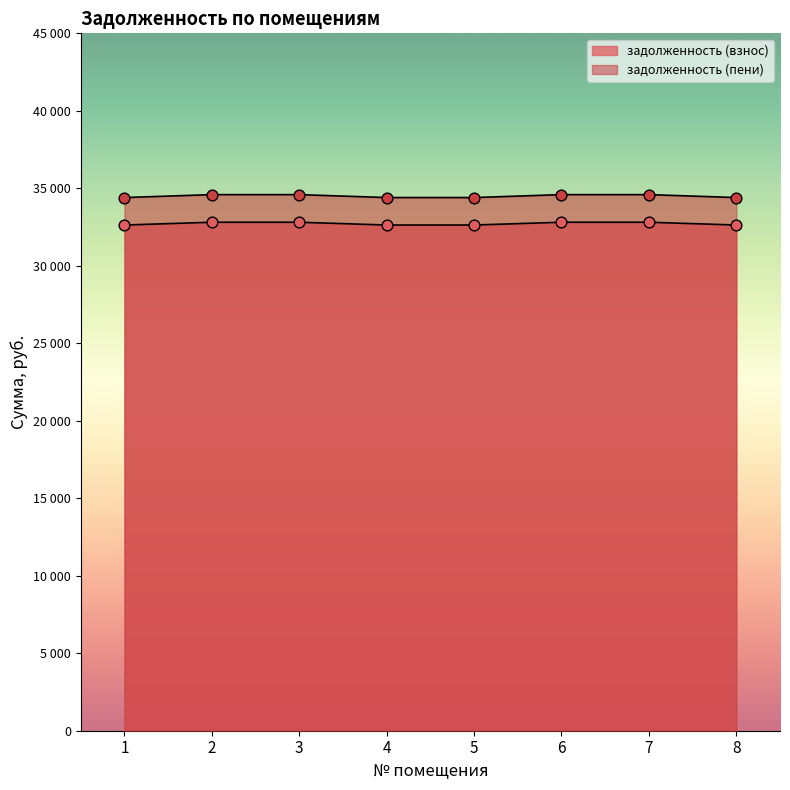

Which series reaches the minimum Y coordinate?

задолженность (пени)